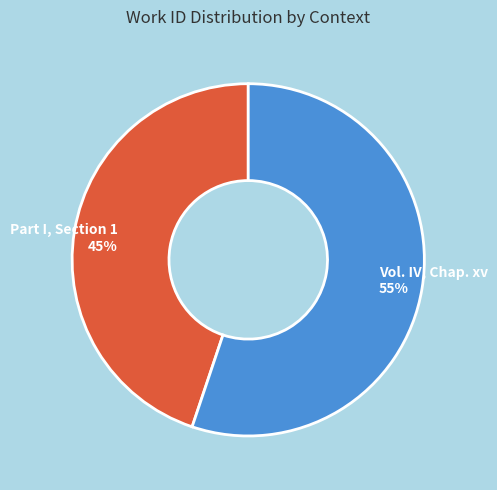

What percentage is the Part I, Section 1 slice, to the nearest percent?

45%